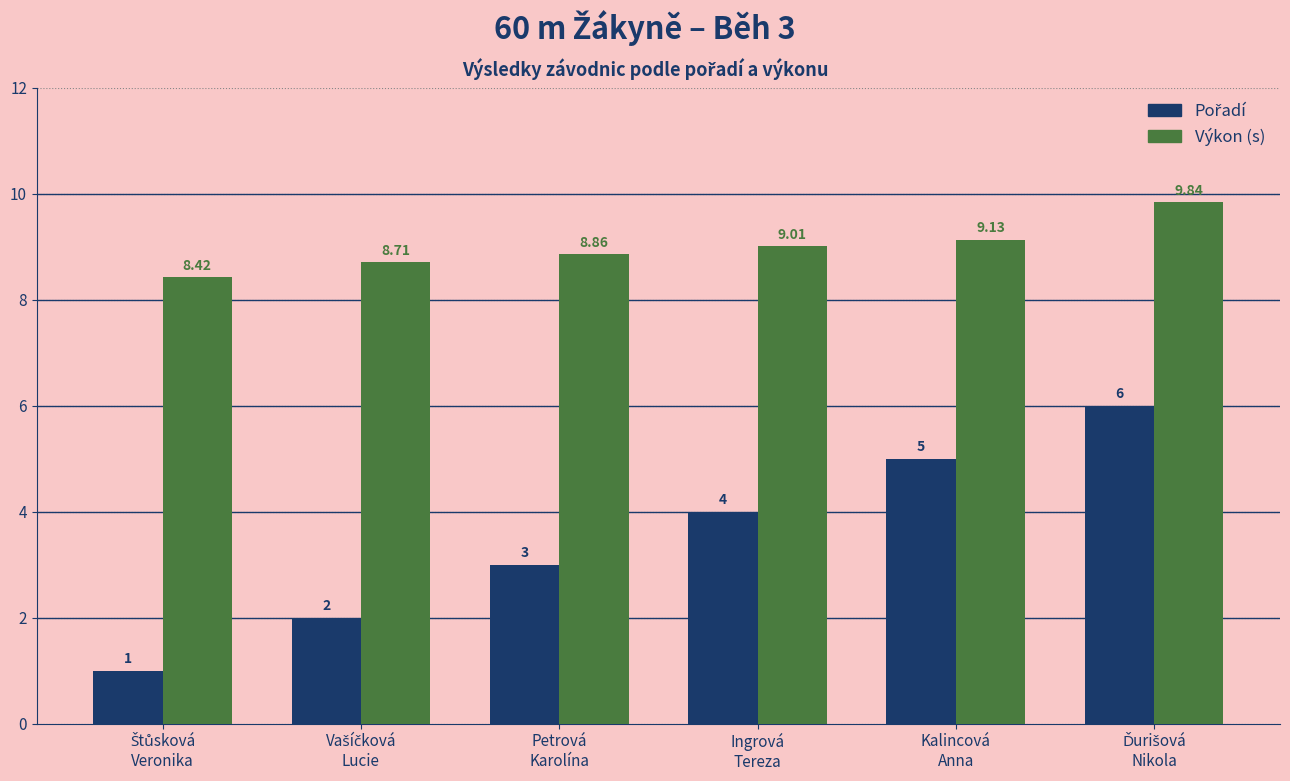

At how many categories does at least one series exceed 6?

6